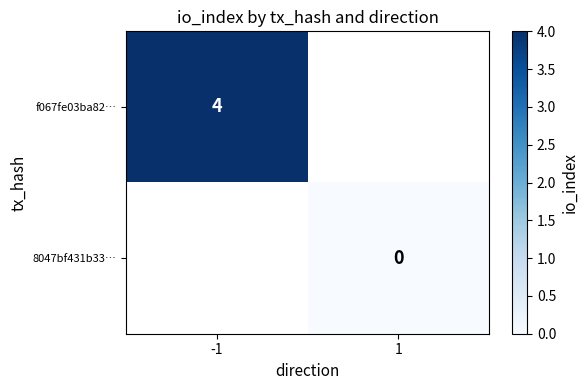

At how many categories does at least one series exceed 1?

1